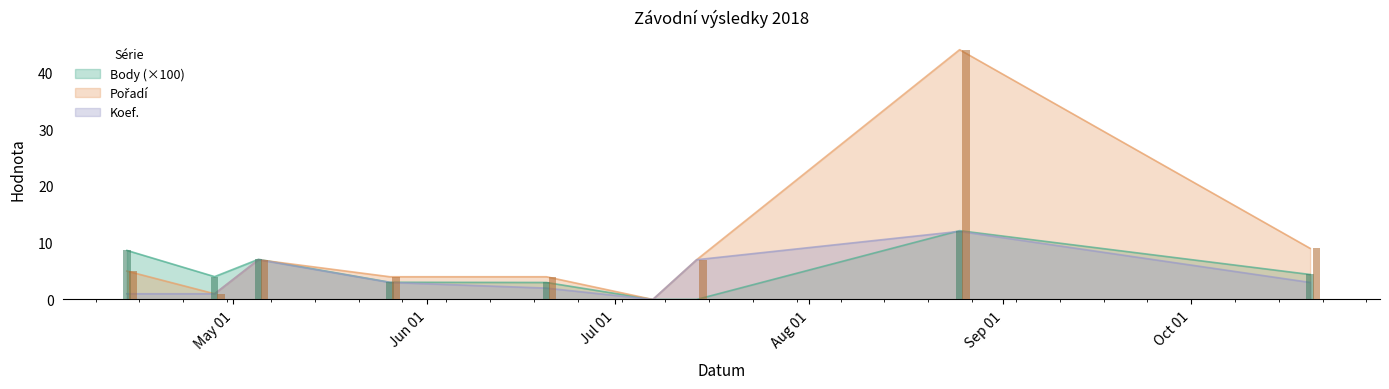

What are all the series names shown in the legend?

Body, Pořadí, Koef.